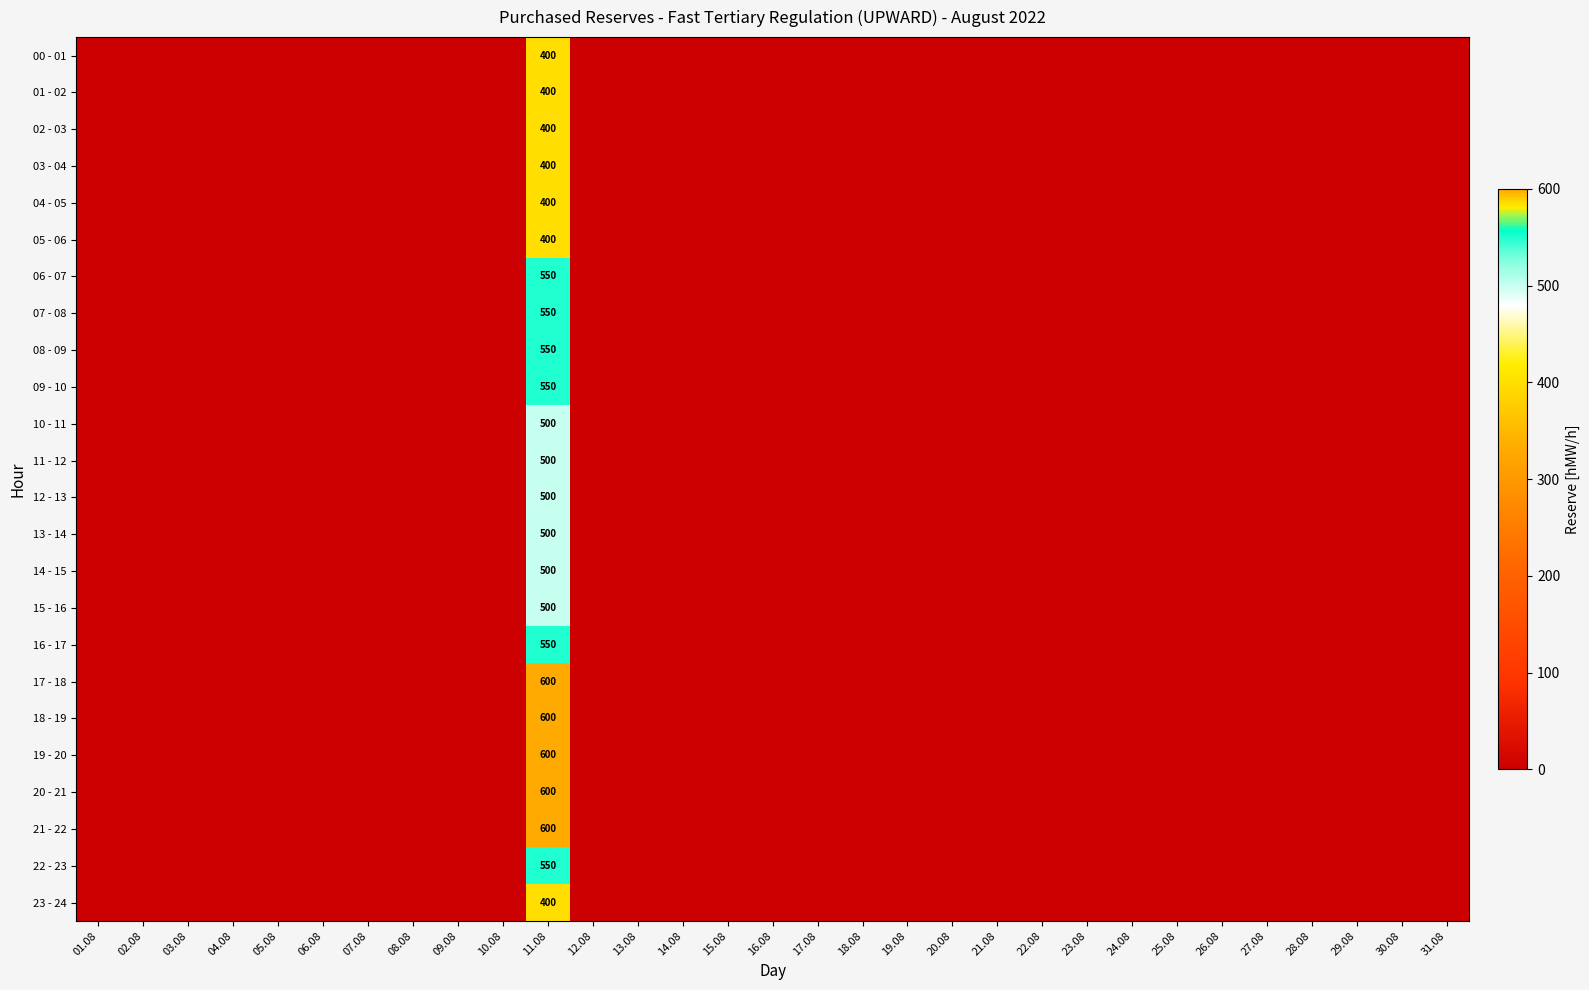

The 23 - 24 series shows 400 at 11.08. True or false?

True